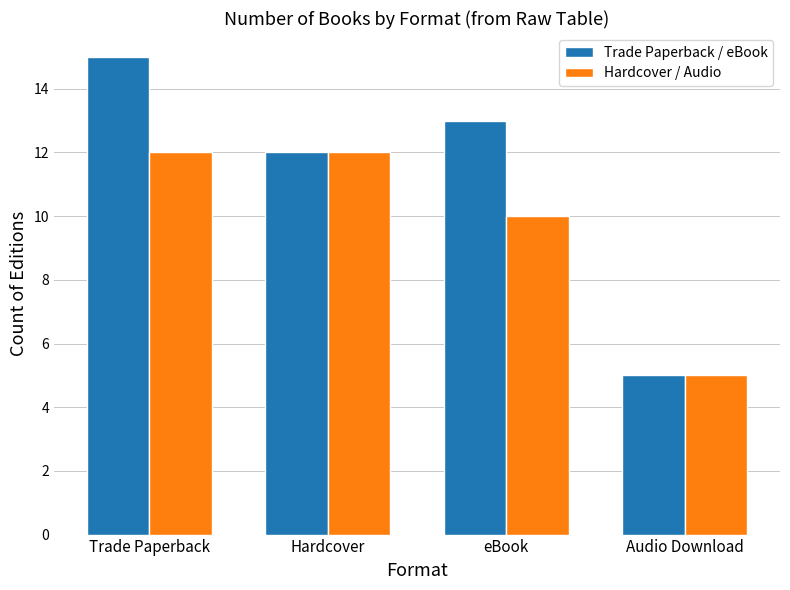

Count the number of categories in the chart.

4